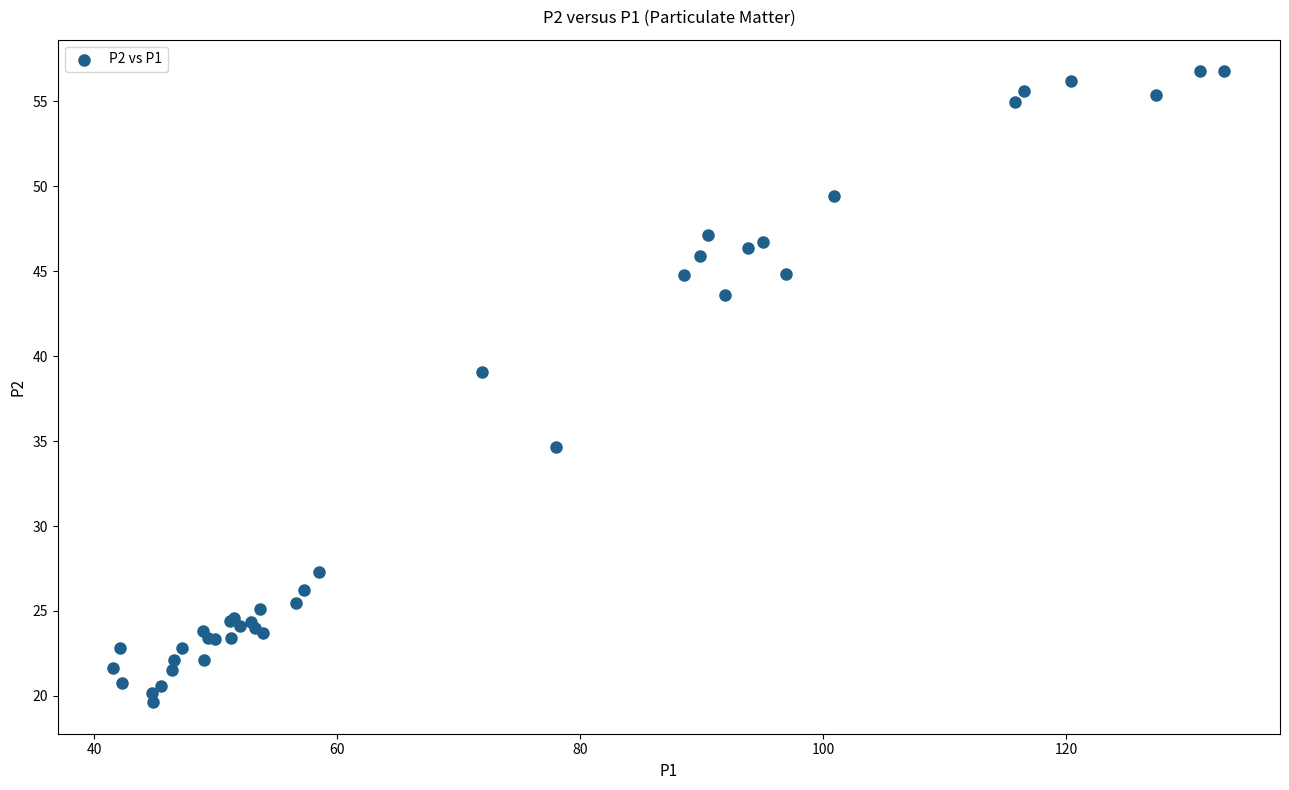

What Y value in the scatter plot is closest to 38?

39.1